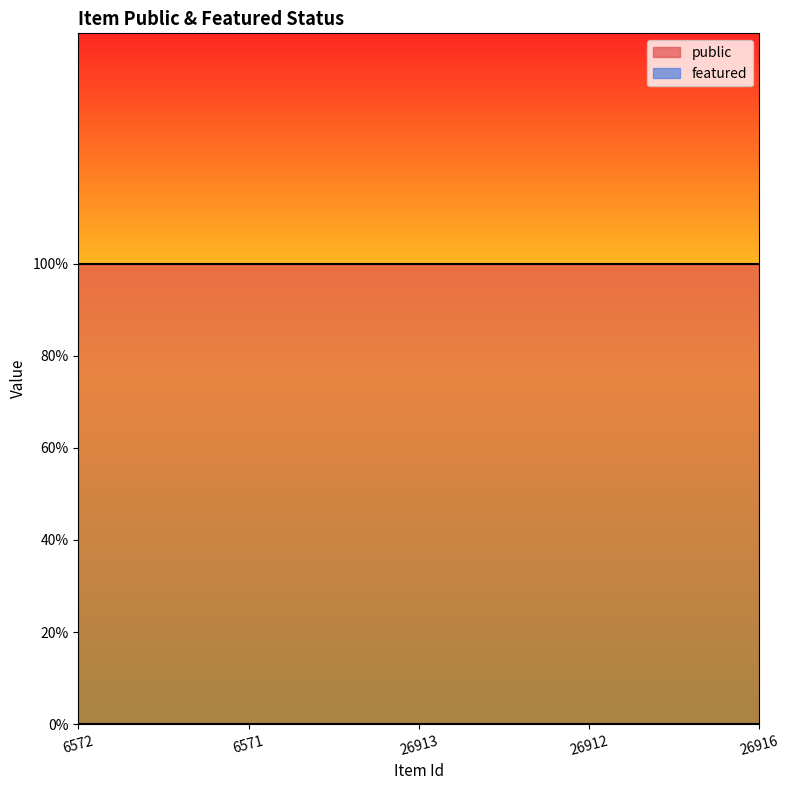

What are all the series names shown in the legend?

public, featured